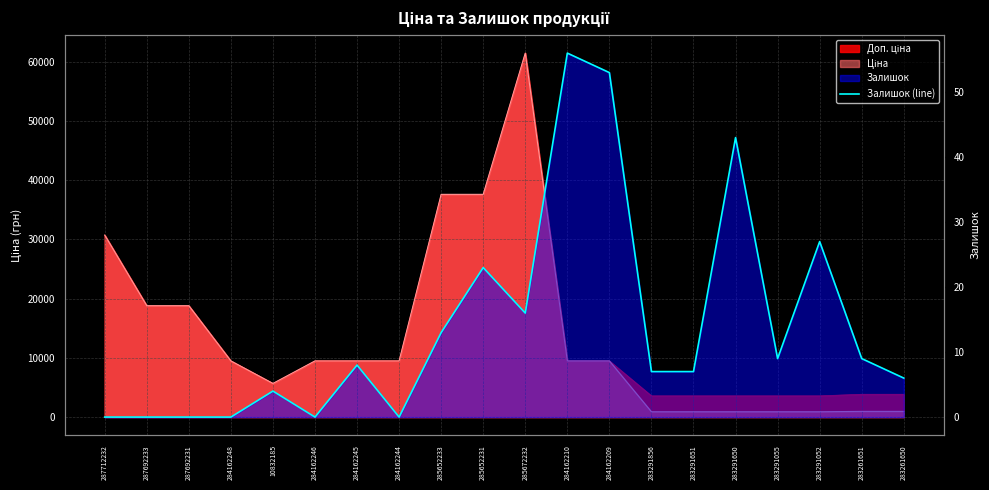

List the labels in order of value, largest first.

284162210, 284162209, 283291650, 283291052, 285652231, 285672232, 285652233, 283291055, 283261651, 284162245, 283291856, 283291651, 283261650, 10832185, 287712232, 287692233, 287692231, 284162248, 284162246, 284162244